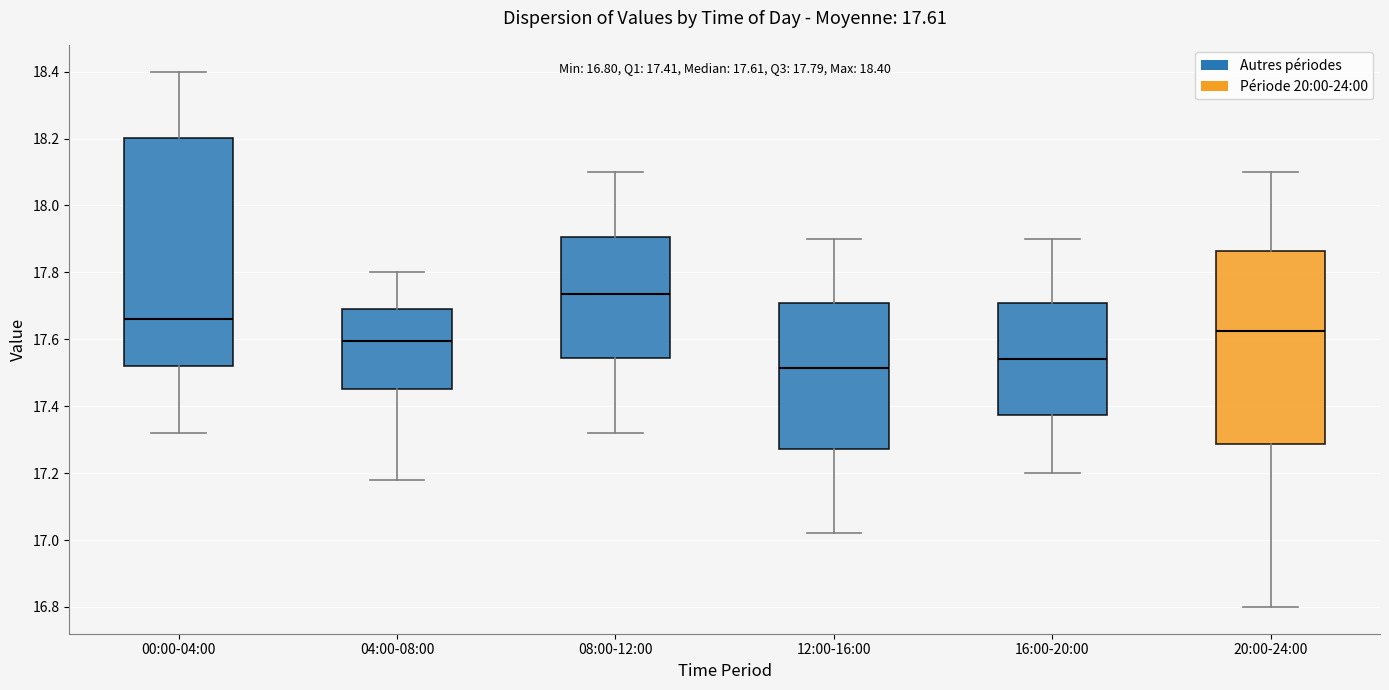

Which box is the tallest, from its lower edge to its upper edge?

00:00-04:00